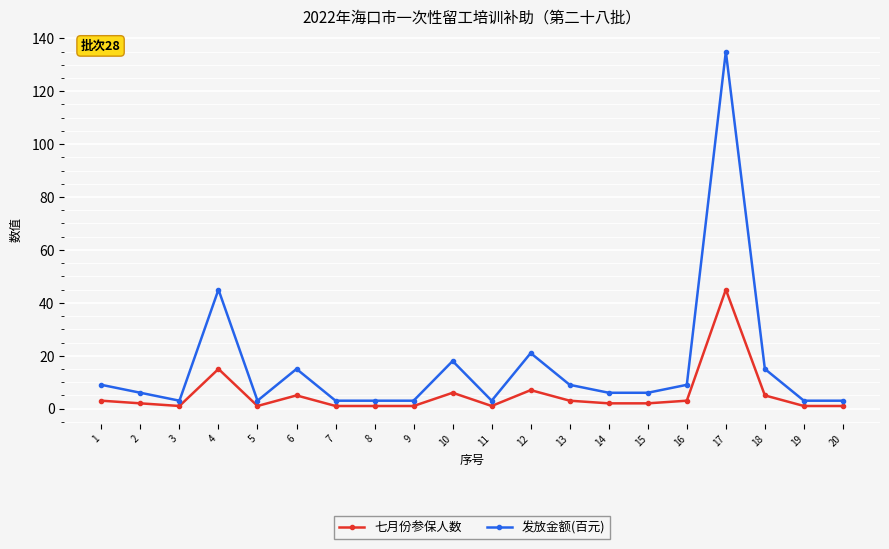

The value of 发放金额(百元) at 12 is 21. True or false?

True